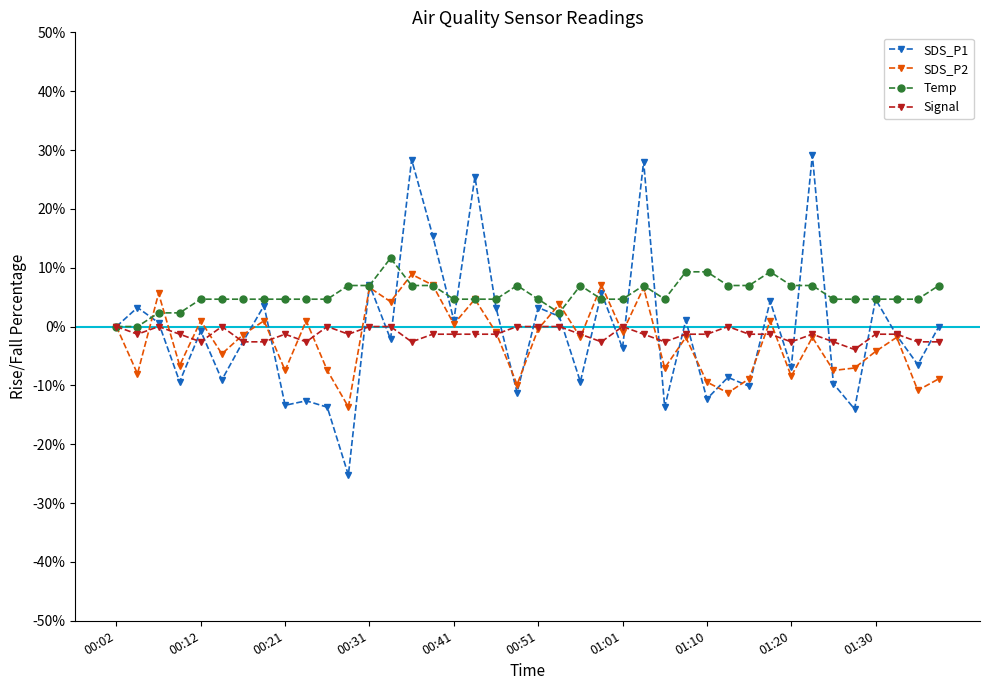

Which series has the largest total across all categories?

Temp